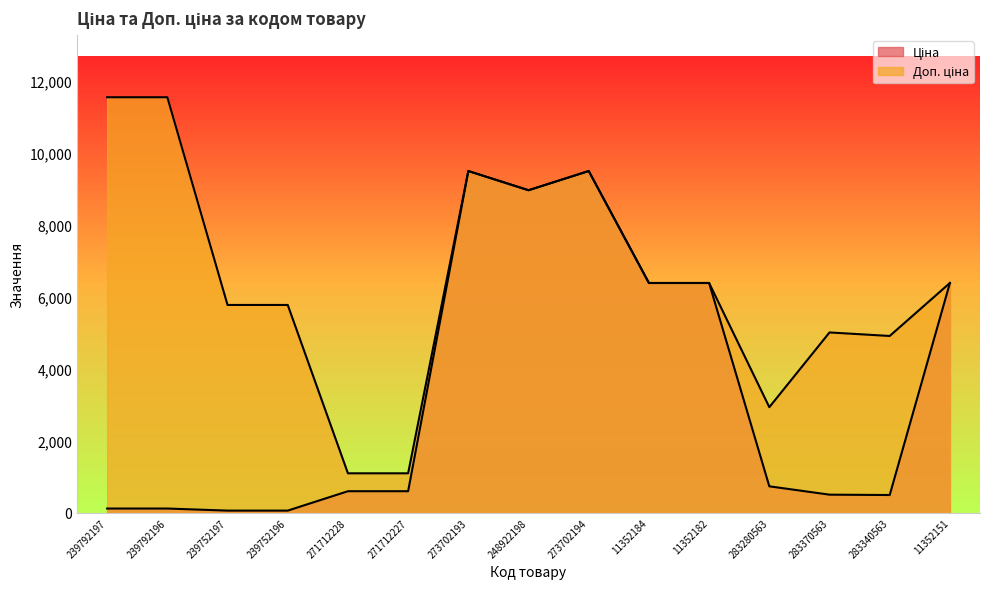

What is the average value of the Доп. ціна series?

6447.4